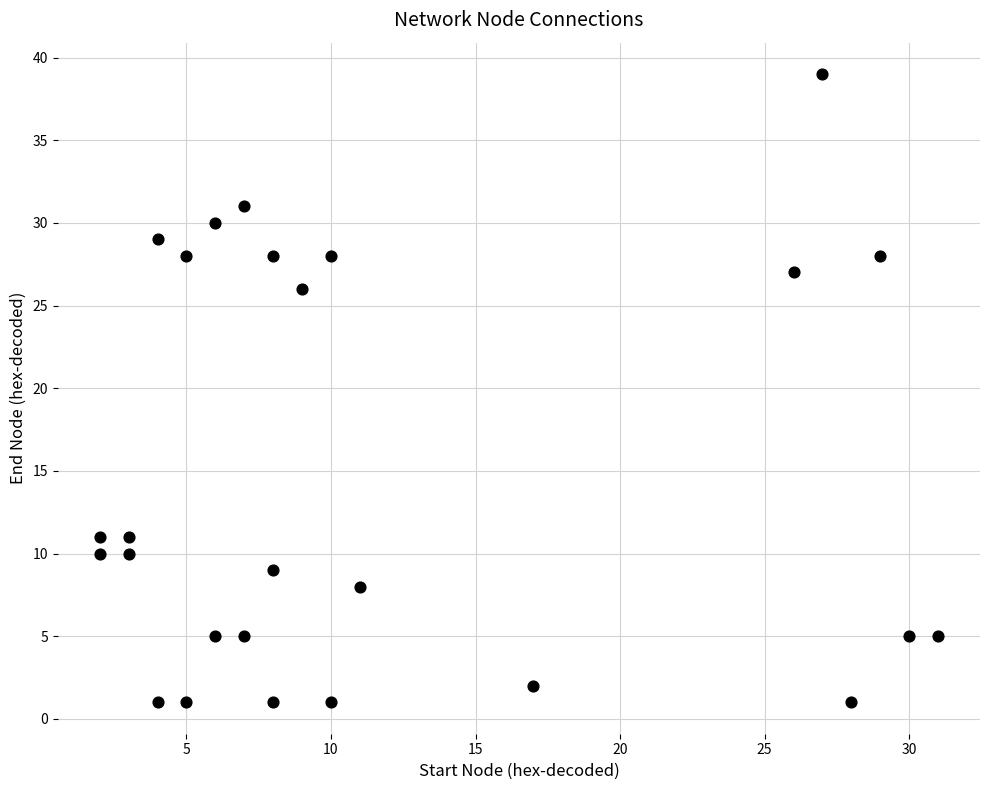

What Y value in the scatter plot is closest to 20?

26